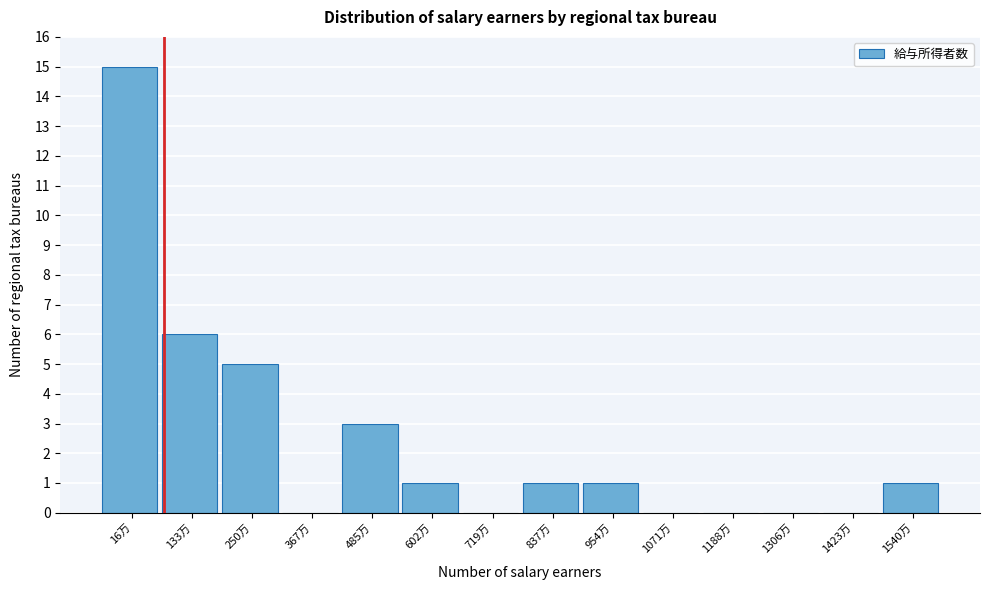

Which has a higher value, 1540万 or 367万?

1540万